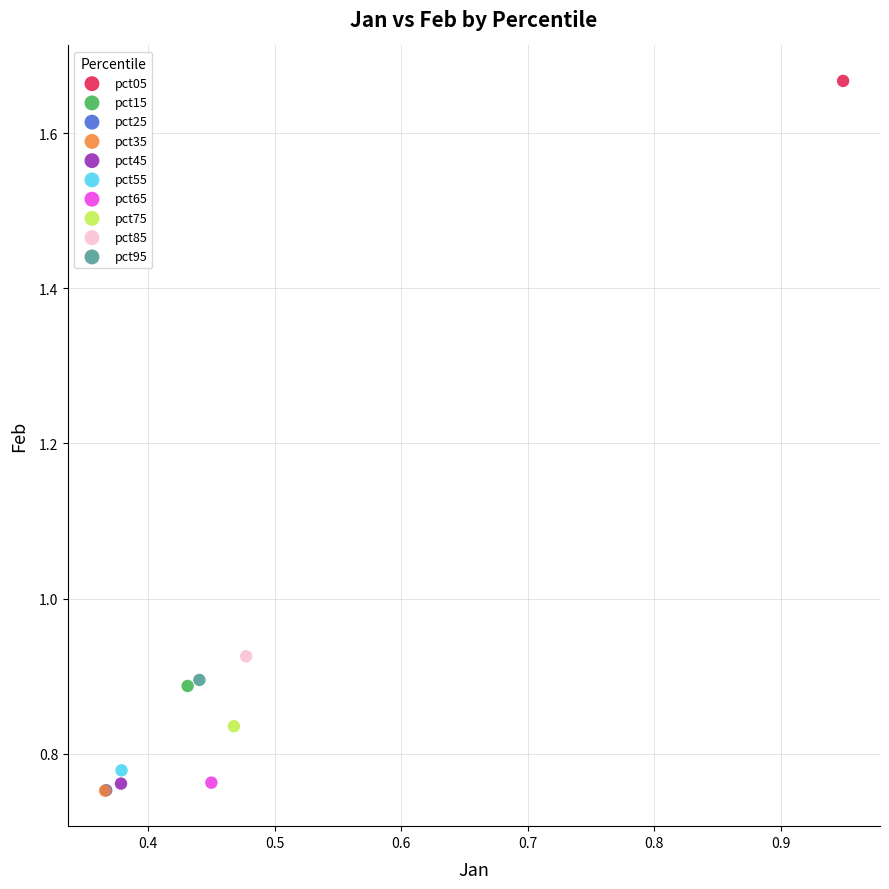

What are all the series names shown in the legend?

pct05, pct15, pct25, pct35, pct45, pct55, pct65, pct75, pct85, pct95